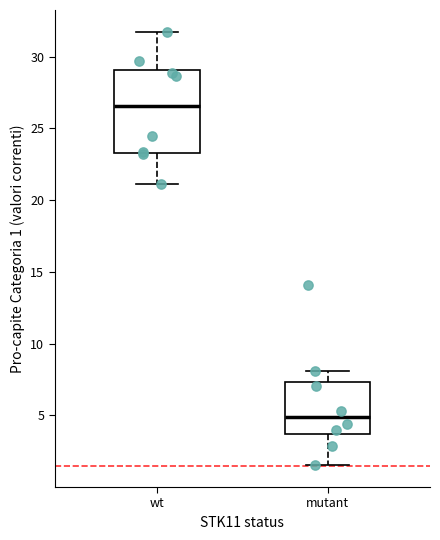

Comparing the boxes themselves (not the whiskers), which one is the tallest?

wt